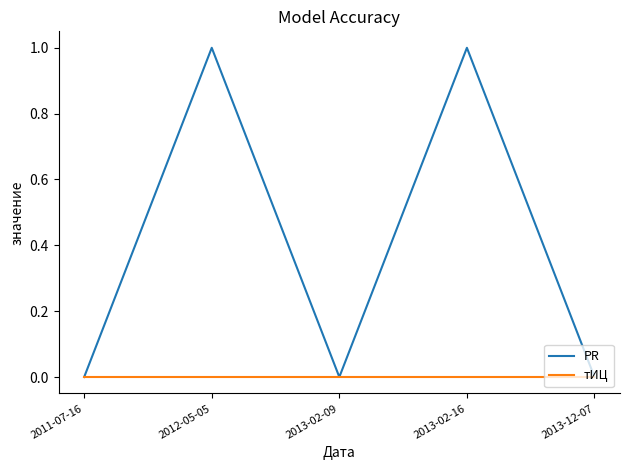

Rank the series by their average value, from lowest to highest.

тИЦ, PR